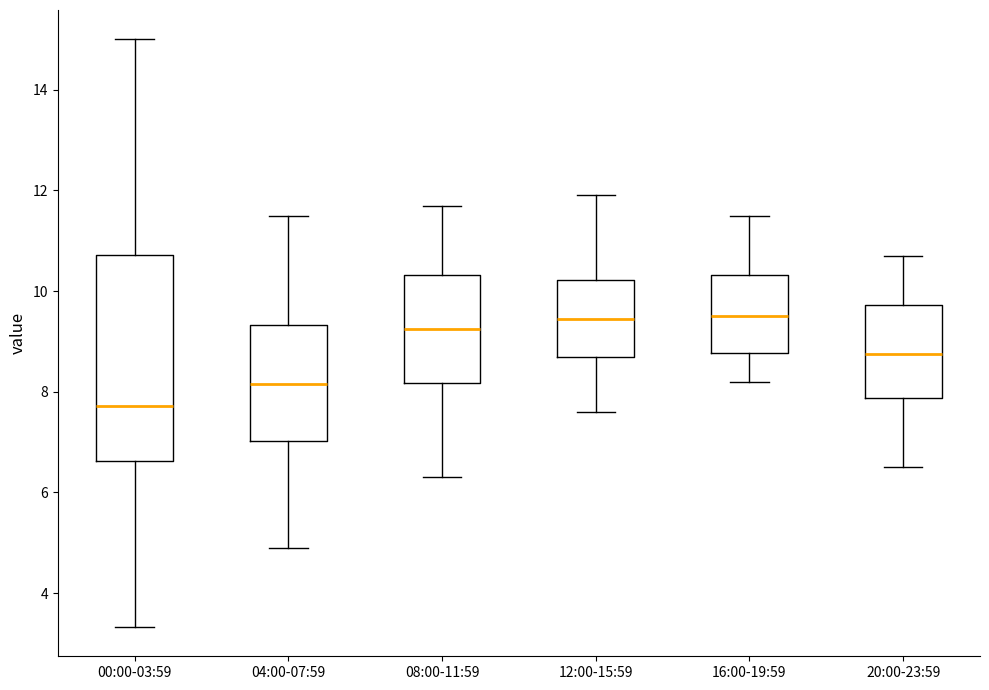

Reading left to right, transcribe this box plot: for each box, give where its median line is, the range the box spans, and where its two whiskers end, as read against the y-axis. The values are not printed on the chart, so give them approximately, as read against the axis.

00:00-03:59: median 7.8, box 6.6 to 10.8, whiskers 3.4 to 15.0
04:00-07:59: median 8.2, box 7.0 to 9.4, whiskers 5.0 to 11.6
08:00-11:59: median 9.2, box 8.2 to 10.4, whiskers 6.4 to 11.8
12:00-15:59: median 9.4, box 8.8 to 10.2, whiskers 7.6 to 12.0
16:00-19:59: median 9.6, box 8.8 to 10.4, whiskers 8.2 to 11.6
20:00-23:59: median 8.8, box 7.8 to 9.8, whiskers 6.6 to 10.8